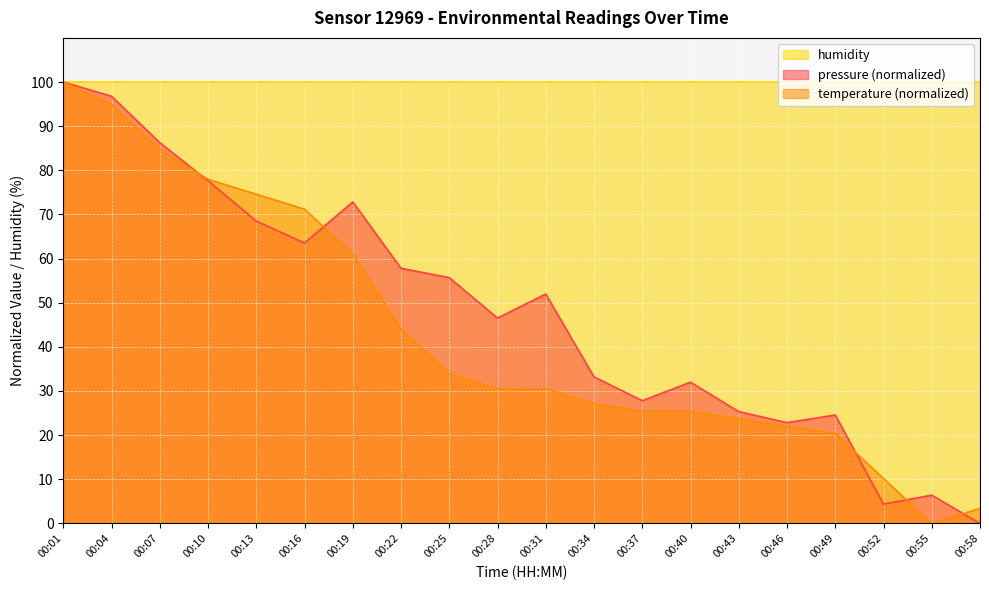

The temperature series shows 30.5 at 00:31. True or false?

True